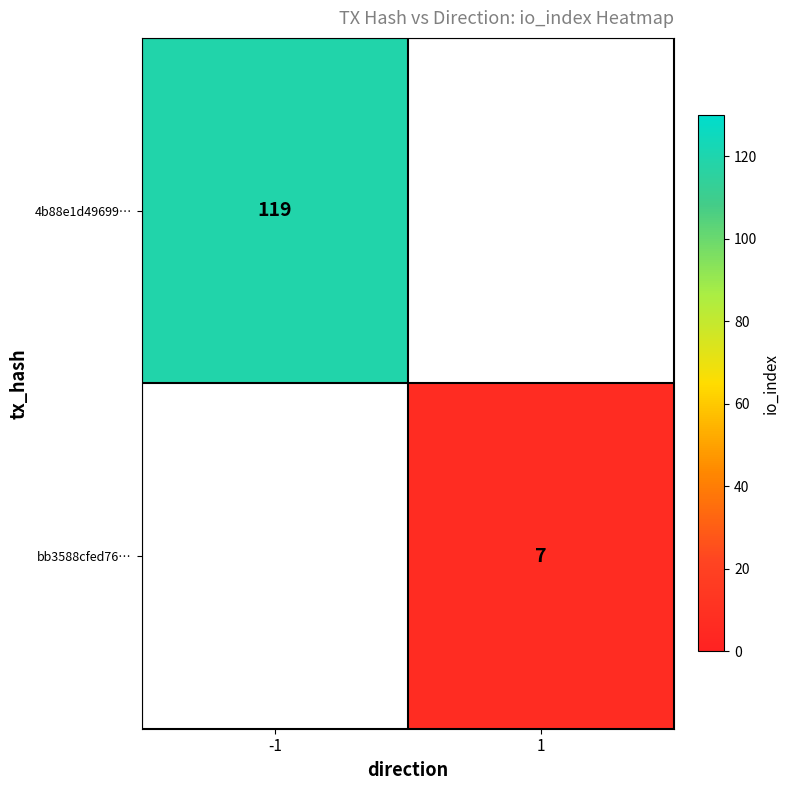

How many data points does each series have?

2